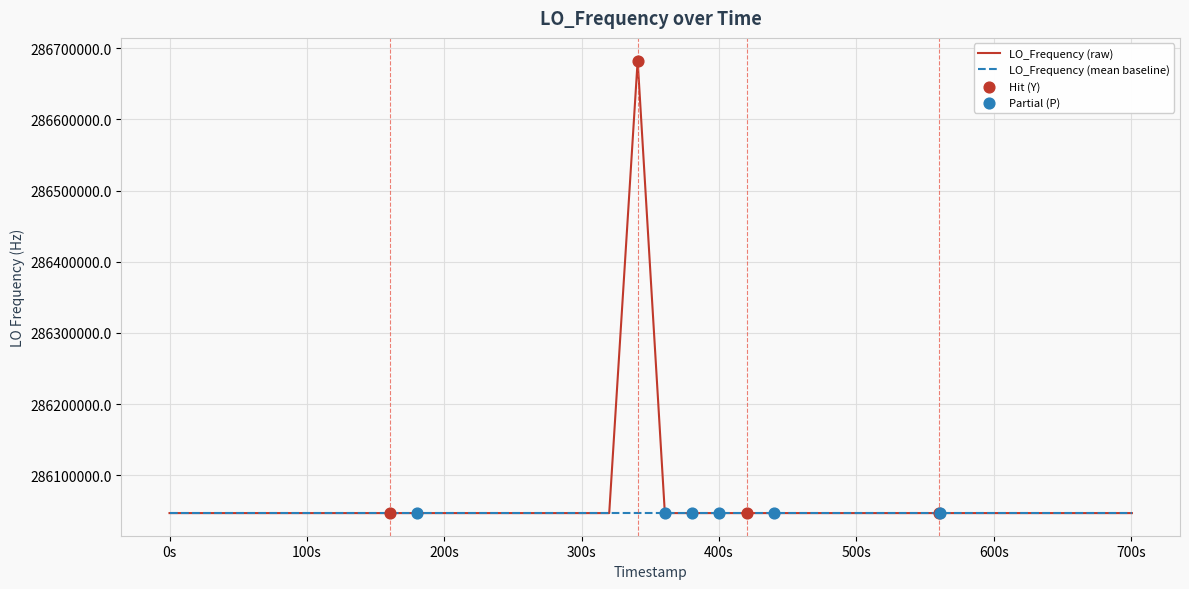

Which series has the largest range (max minus min)?

LO_Frequency (raw)